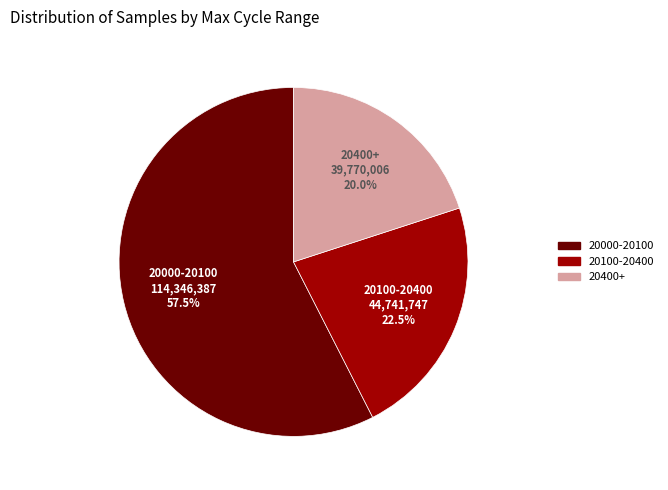

Which category has the smallest portion of the pie?

20400+